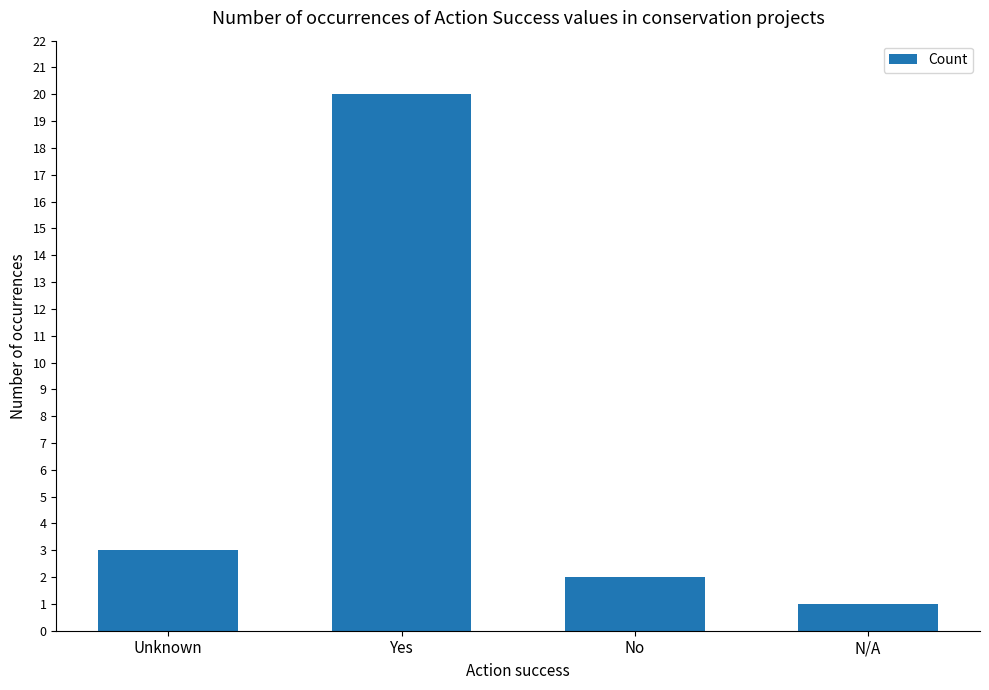

Is it true that the value at Unknown is 2?

False